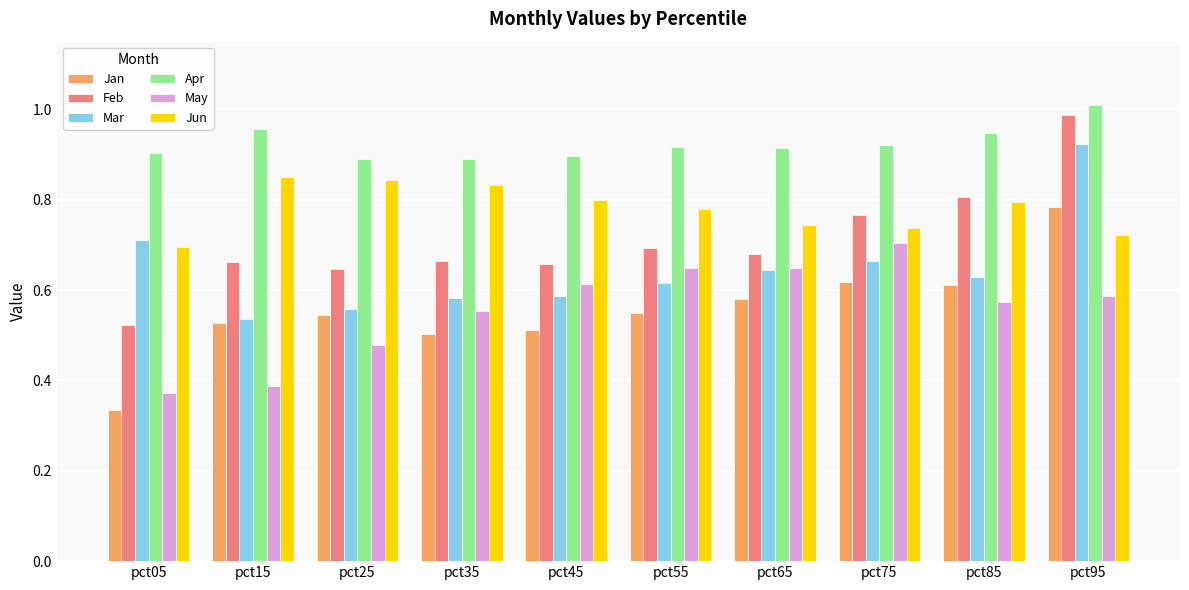

Which category has the lowest value in the Mar series?

pct15